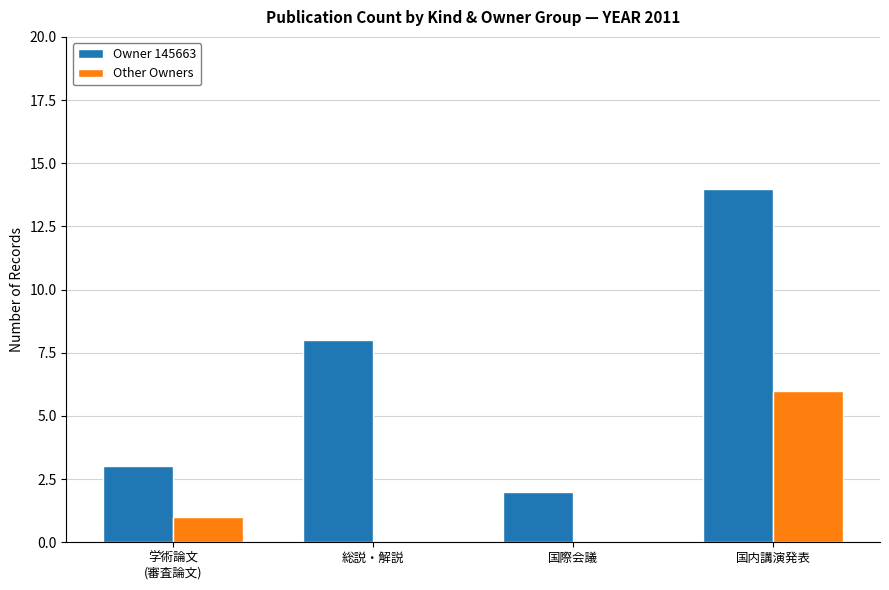

What is the sum of the Other Owners values at 国内講演発表 and 国際会議?

6